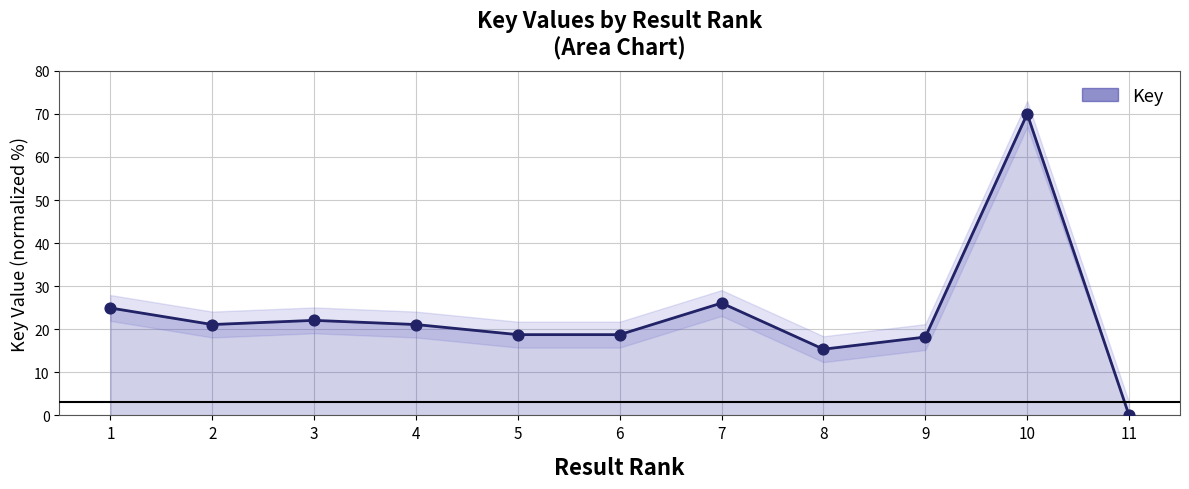

Between 1 and 10, which is larger?

10